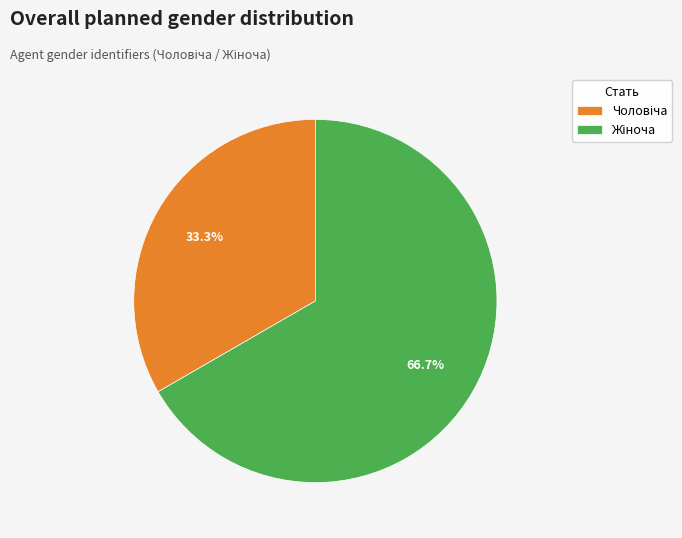

Is there a majority slice in this chart?

Yes